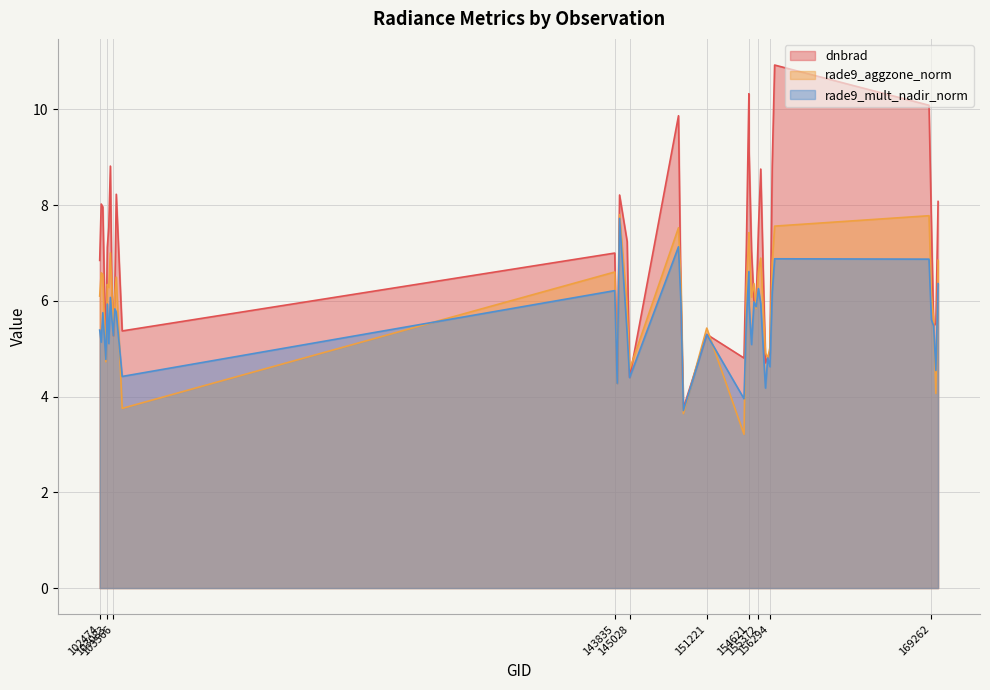

Reading left to right, extract all data points from this chart.

dnbrad: 102474=6.8	102595=8.0	102724=8.0	102965=4.8	103083=7.1	103202=7.5	103331=8.8	103448=6.4	103566=5.3	103686=6.2	103804=8.2	104279=5.4	143835=7.0	144028=4.3	144221=8.2	144831=7.2	145028=4.4	148953=9.9	149155=6.0	149345=3.8	151221=5.3	154213=4.8	154406=7.2	154607=10.3	154621=9.1	154819=7.0	155011=6.0	155191=6.0	155372=7.5	155557=8.8	155937=4.7	156115=4.8	156294=4.9	156479=8.8	156672=10.9	169071=10.1	169262=7.6	169440=5.5	169621=5.5	169799=8.1
rade9_aggzone_norm: 102474=6.1	102595=6.6	102724=6.6	102965=4.7	103083=6.3	103202=6.3	103331=7.0	103448=6.2	103566=5.3	103686=6.1	103804=6.5	104279=3.8	143835=6.6	144028=4.3	144221=7.8	144831=5.9	145028=4.6	148953=7.5	149155=6.3	149345=3.6	151221=5.4	154213=3.2	154406=6.3	154607=7.4	154621=7.3	154819=6.1	155011=6.4	155191=5.8	155372=6.6	155557=6.9	155937=4.9	156115=4.8	156294=5.0	156479=6.8	156672=7.6	169071=7.8	169262=6.1	169440=5.6	169621=4.1	169799=6.8
rade9_mult_nadir_norm: 102474=5.4	102595=5.1	102724=5.8	102965=4.8	103083=5.9	103202=5.1	103331=6.1	103448=5.6	103566=5.3	103686=5.8	103804=5.8	104279=4.4	143835=6.2	144028=4.3	144221=7.7	144831=5.3	145028=4.4	148953=7.1	149155=5.9	149345=3.7	151221=5.3	154213=4.0	154406=5.6	154607=6.6	154621=5.9	154819=5.1	155011=6.0	155191=5.9	155372=6.3	155557=5.9	155937=4.2	156115=4.8	156294=4.6	156479=6.2	156672=6.9	169071=6.9	169262=5.6	169440=5.5	169621=4.5	169799=6.4